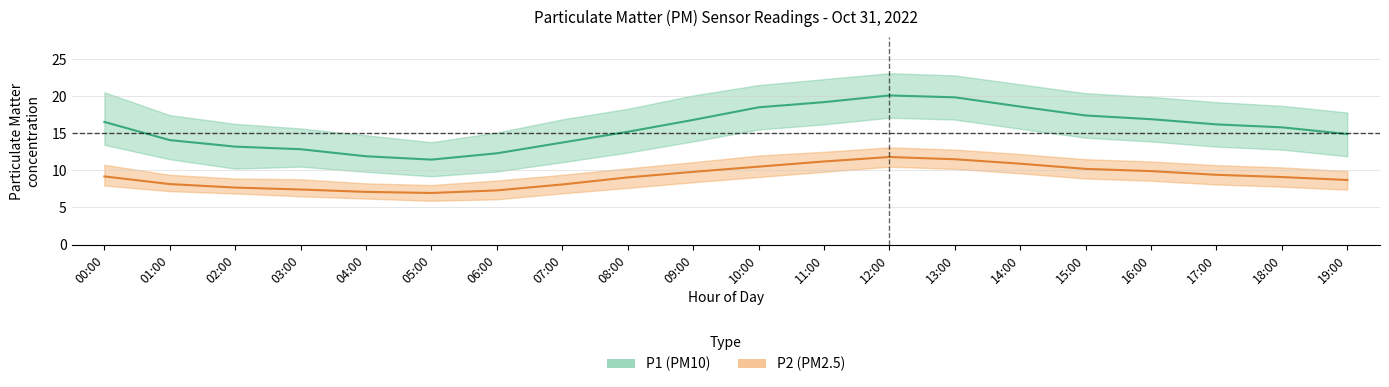

How many lines are shown in the chart?

2